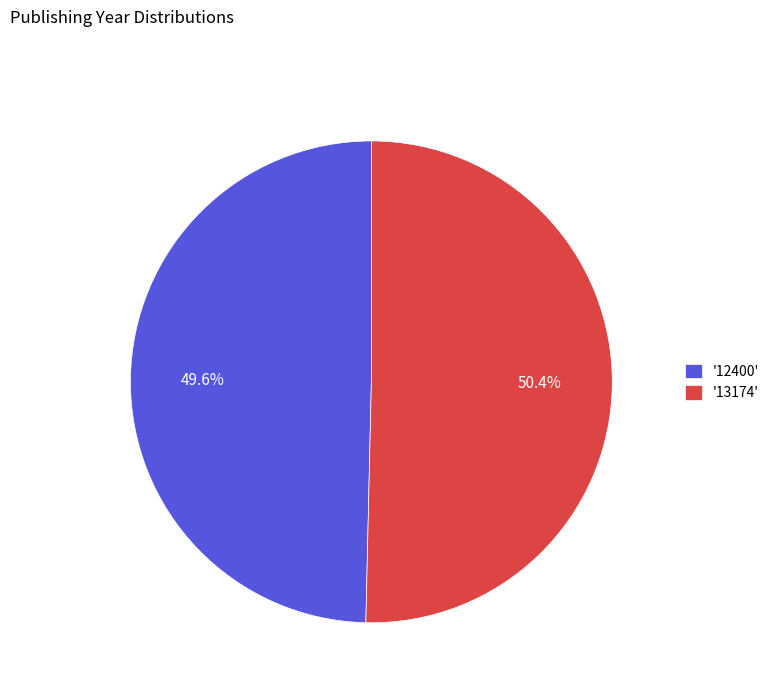

Does '12400' account for over 50% of the chart?

No